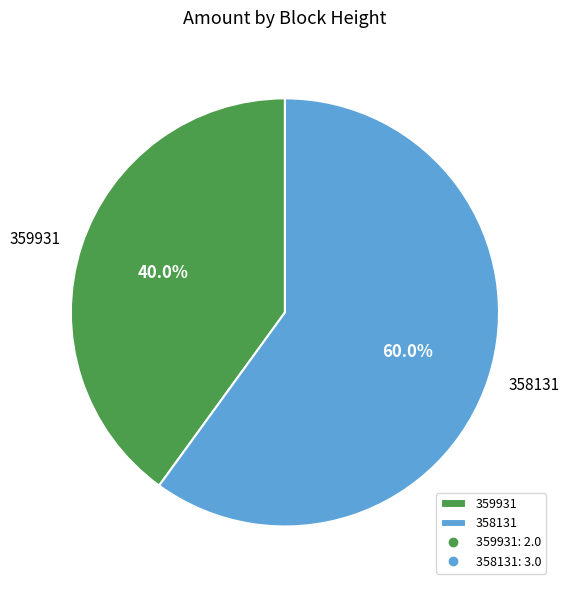

Approximately how many times larger is the value at 358131 compared to 359931?

1.5